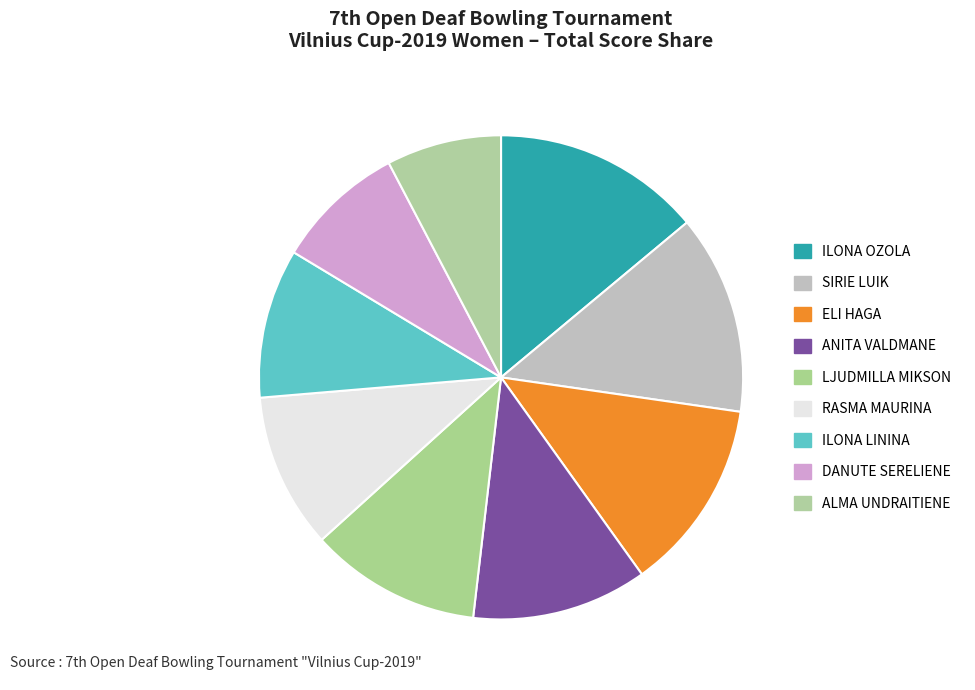

Is the sum of ALMA UNDRAITIENE and RASMA MAURINA greater than half?

No